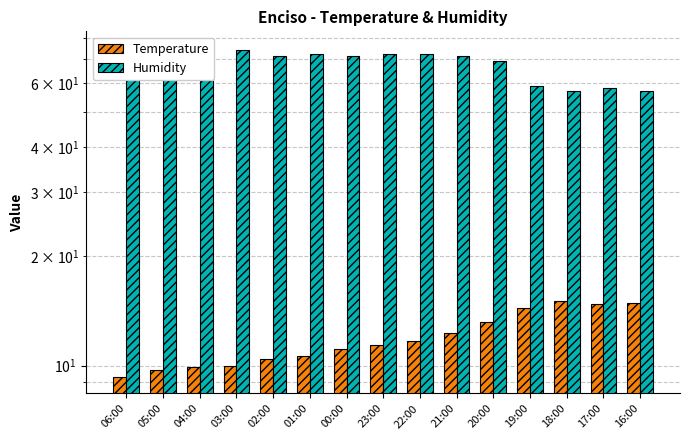

The value of Humidity at 04:00 is 47.9. True or false?

False